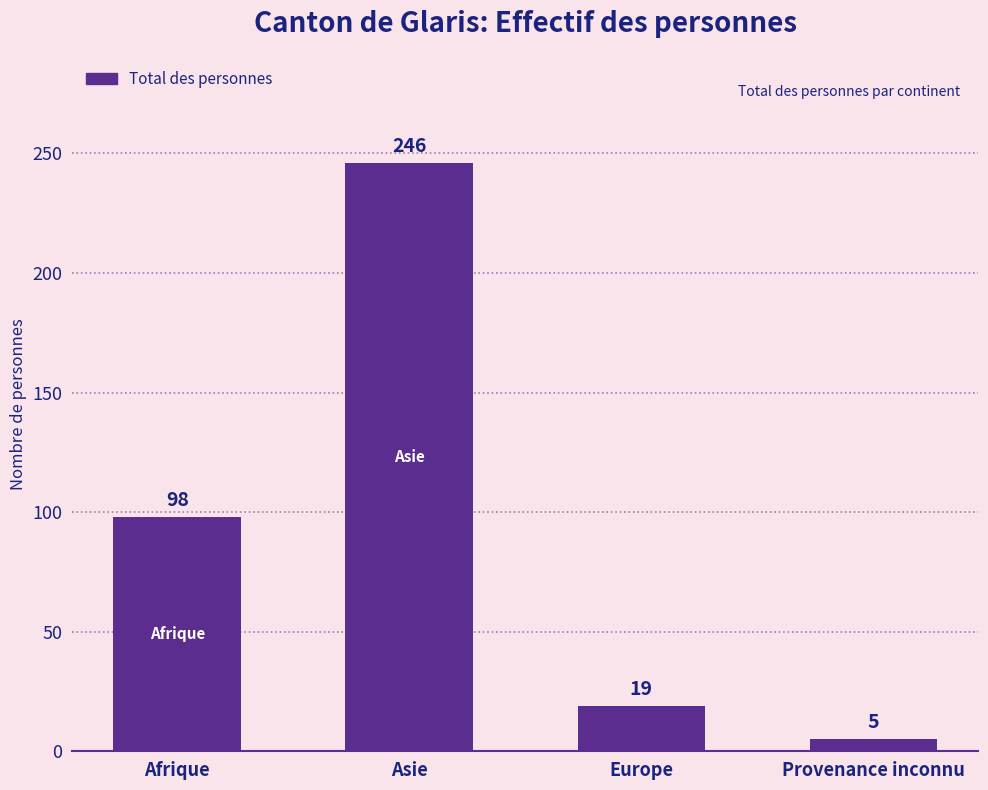

Which category has the lowest value across all series?

Provenance inconnu